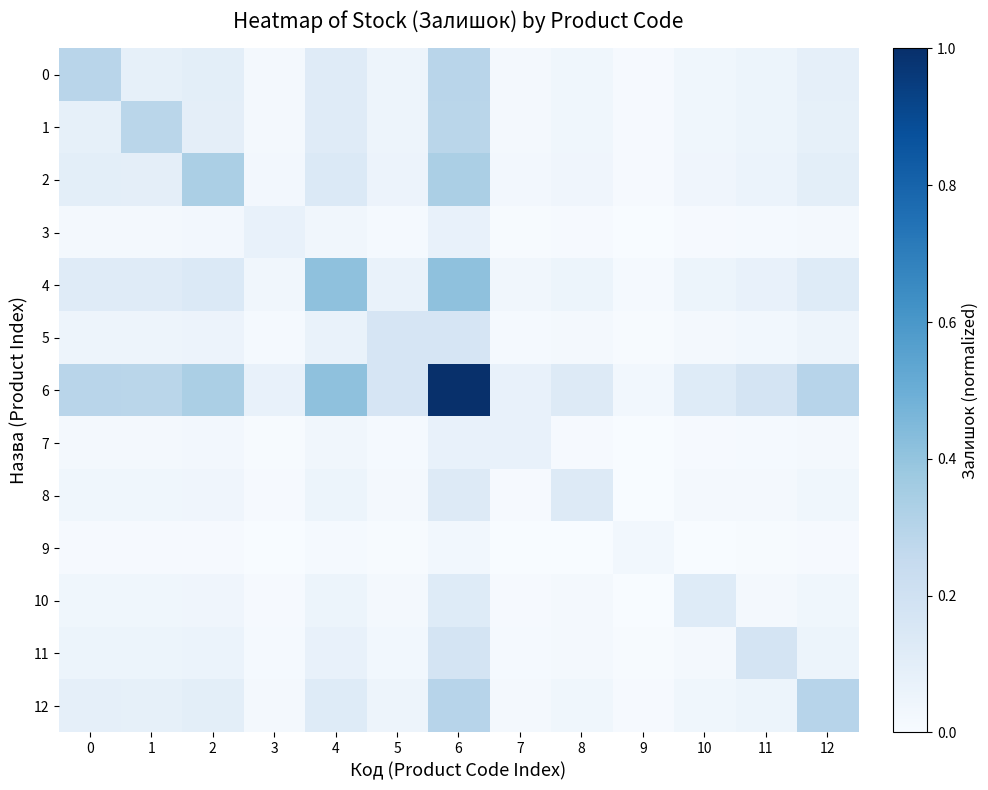

Reading left to right, list all the values displayed in this chart.

0: 0=0.3	1=0.1	2=0.1	3=0.0	4=0.1	5=0.0	6=0.3	7=0.0	8=0.0	9=0.0	10=0.0	11=0.1	12=0.1
1: 0=0.1	1=0.3	2=0.1	3=0.0	4=0.1	5=0.0	6=0.3	7=0.0	8=0.0	9=0.0	10=0.0	11=0.1	12=0.1
2: 0=0.1	1=0.1	2=0.3	3=0.0	4=0.1	5=0.1	6=0.3	7=0.0	8=0.0	9=0.0	10=0.0	11=0.1	12=0.1
3: 0=0.0	1=0.0	2=0.0	3=0.1	4=0.0	5=0.0	6=0.1	7=0.0	8=0.0	9=0.0	10=0.0	11=0.0	12=0.0
4: 0=0.1	1=0.1	2=0.1	3=0.0	4=0.4	5=0.1	6=0.4	7=0.0	8=0.1	9=0.0	10=0.1	11=0.1	12=0.1
5: 0=0.0	1=0.0	2=0.1	3=0.0	4=0.1	5=0.2	6=0.2	7=0.0	8=0.0	9=0.0	10=0.0	11=0.0	12=0.0
6: 0=0.3	1=0.3	2=0.3	3=0.1	4=0.4	5=0.2	6=1.0	7=0.1	8=0.1	9=0.0	10=0.1	11=0.2	12=0.3
7: 0=0.0	1=0.0	2=0.0	3=0.0	4=0.0	5=0.0	6=0.1	7=0.1	8=0.0	9=0.0	10=0.0	11=0.0	12=0.0
8: 0=0.0	1=0.0	2=0.0	3=0.0	4=0.1	5=0.0	6=0.1	7=0.0	8=0.1	9=0.0	10=0.0	11=0.0	12=0.0
9: 0=0.0	1=0.0	2=0.0	3=0.0	4=0.0	5=0.0	6=0.0	7=0.0	8=0.0	9=0.0	10=0.0	11=0.0	12=0.0
10: 0=0.0	1=0.0	2=0.0	3=0.0	4=0.1	5=0.0	6=0.1	7=0.0	8=0.0	9=0.0	10=0.1	11=0.0	12=0.0
11: 0=0.1	1=0.1	2=0.1	3=0.0	4=0.1	5=0.0	6=0.2	7=0.0	8=0.0	9=0.0	10=0.0	11=0.2	12=0.1
12: 0=0.1	1=0.1	2=0.1	3=0.0	4=0.1	5=0.0	6=0.3	7=0.0	8=0.0	9=0.0	10=0.0	11=0.1	12=0.3